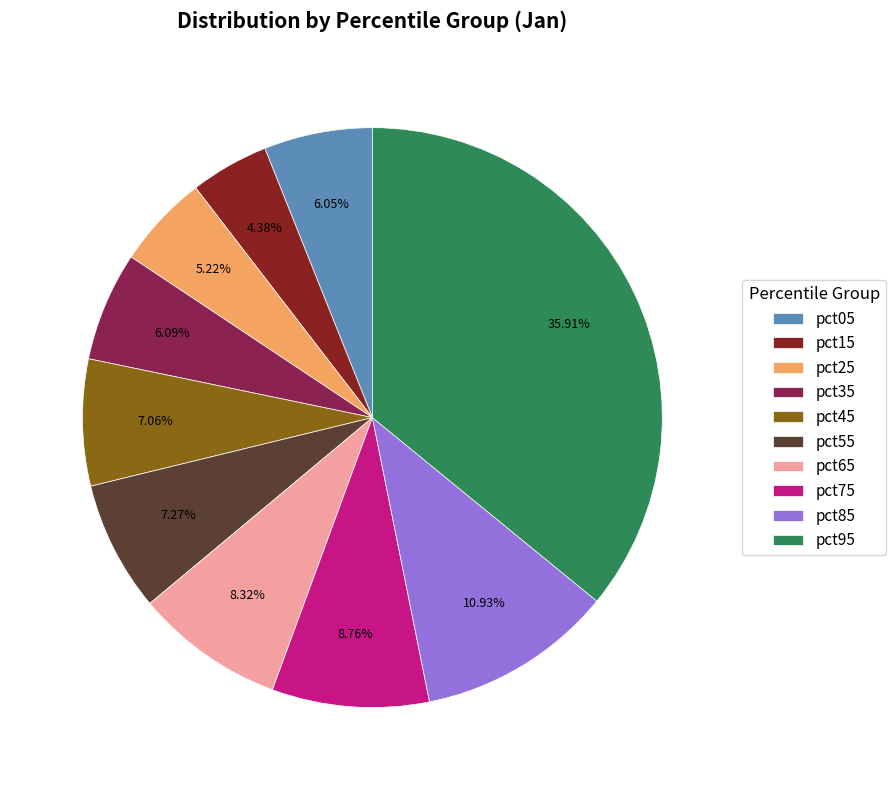

Is the sum of pct75 and pct55 greater than half?

No